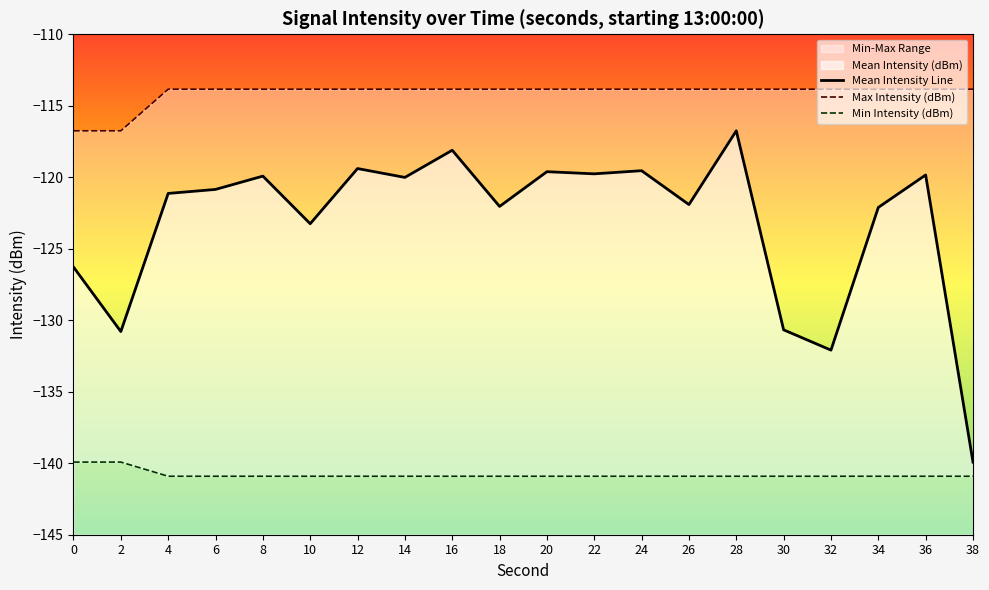

How many values in the Mean Intensity Line series are below -120?

12